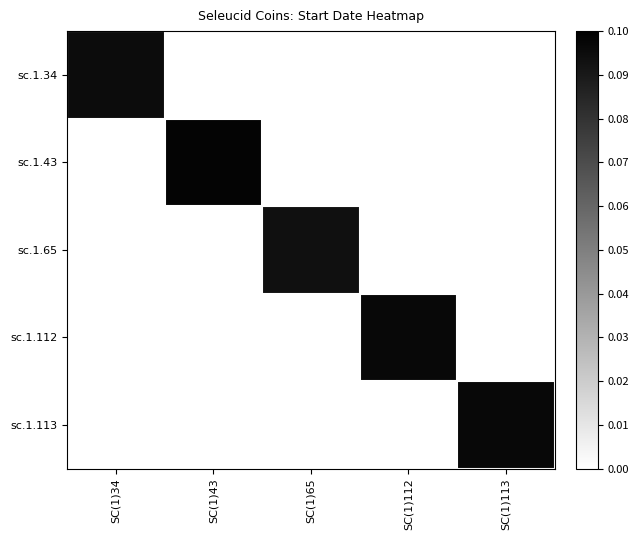

Which series has the largest range (max minus min)?

sc.1.43